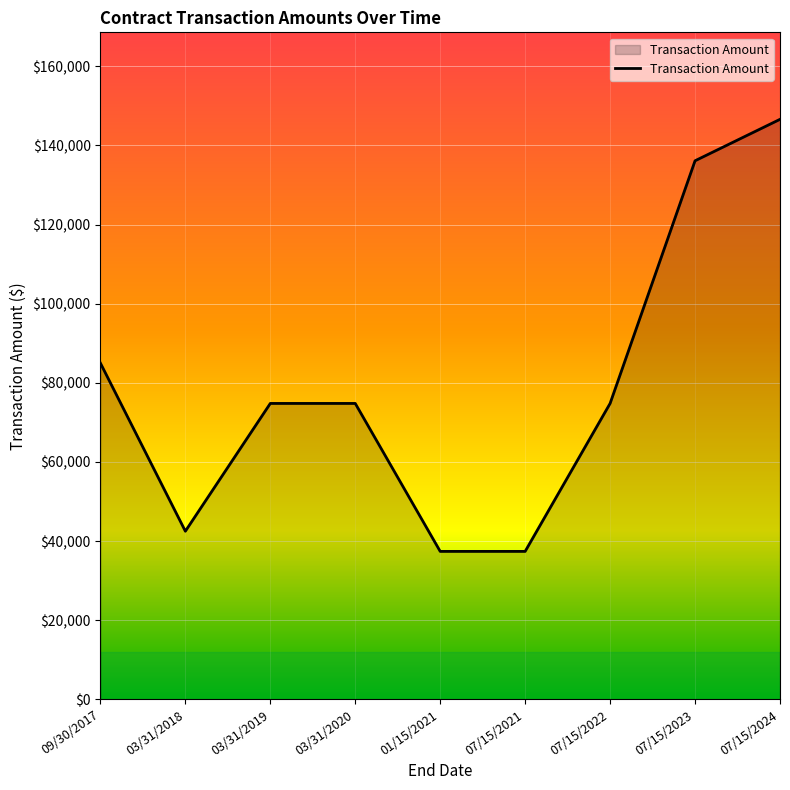

Between 07/15/2024 and 03/31/2019, which is larger?

07/15/2024